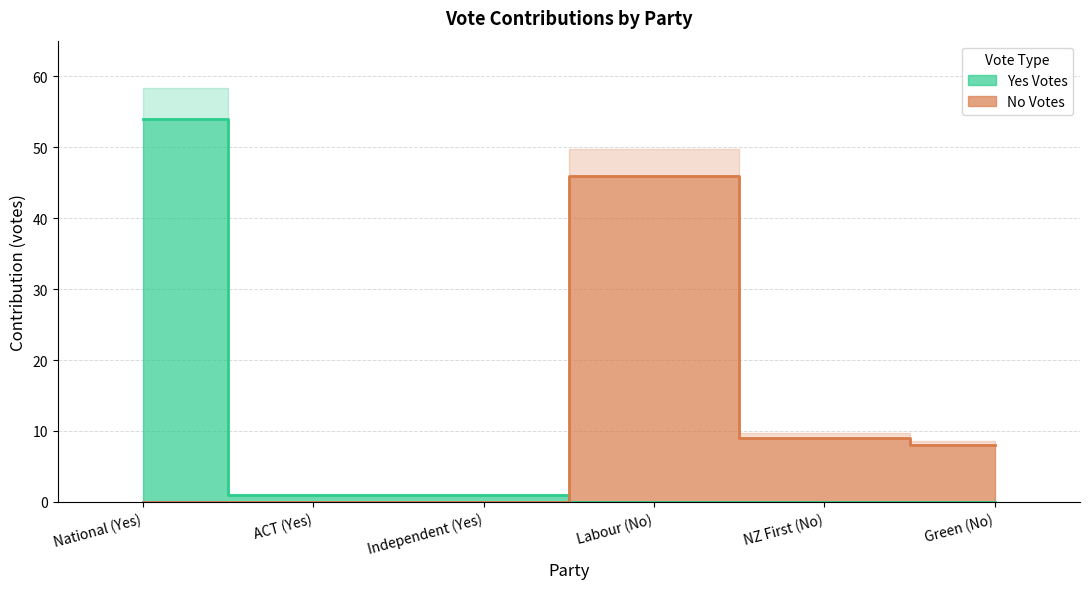

True or false: No Votes has a value of -24 at ACT (Yes).

False